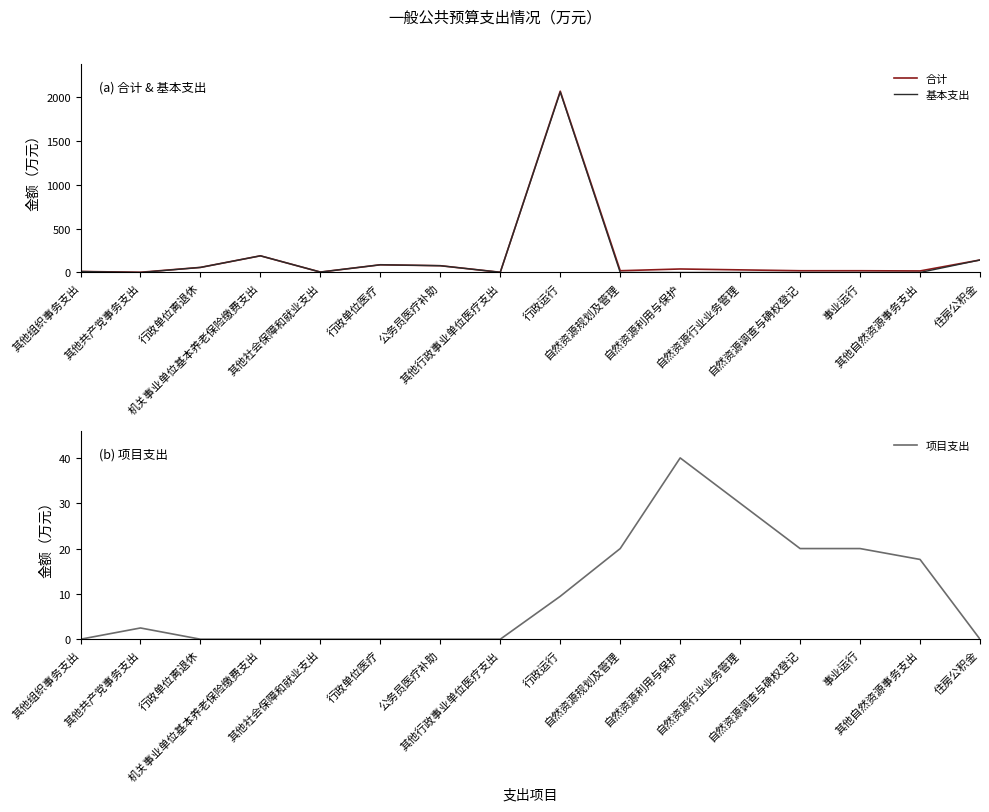

List the series in order of their peak value, highest first.

合计, 基本支出, 项目支出